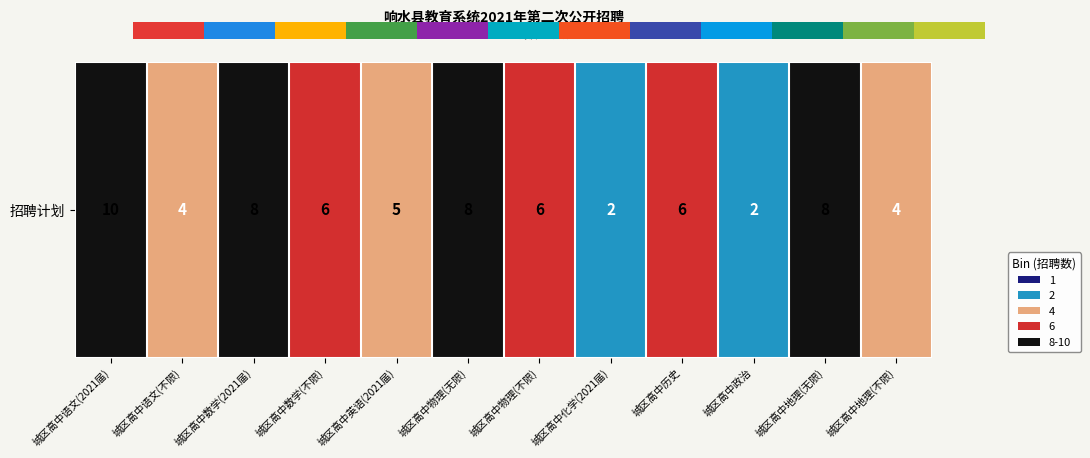

What is the maximum value shown in the chart?

10